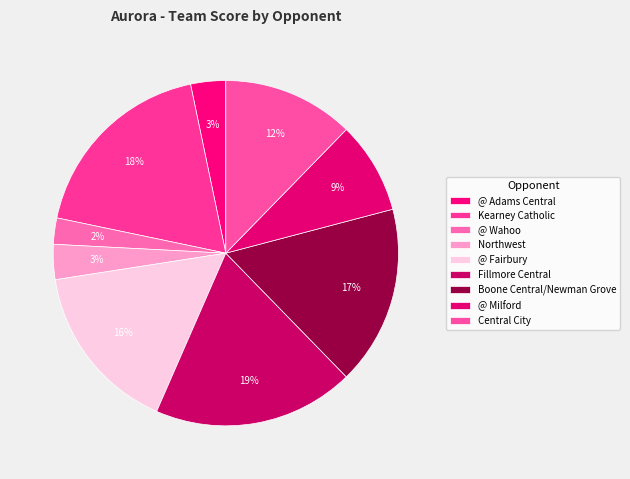

How many segments does this pie chart have?

9